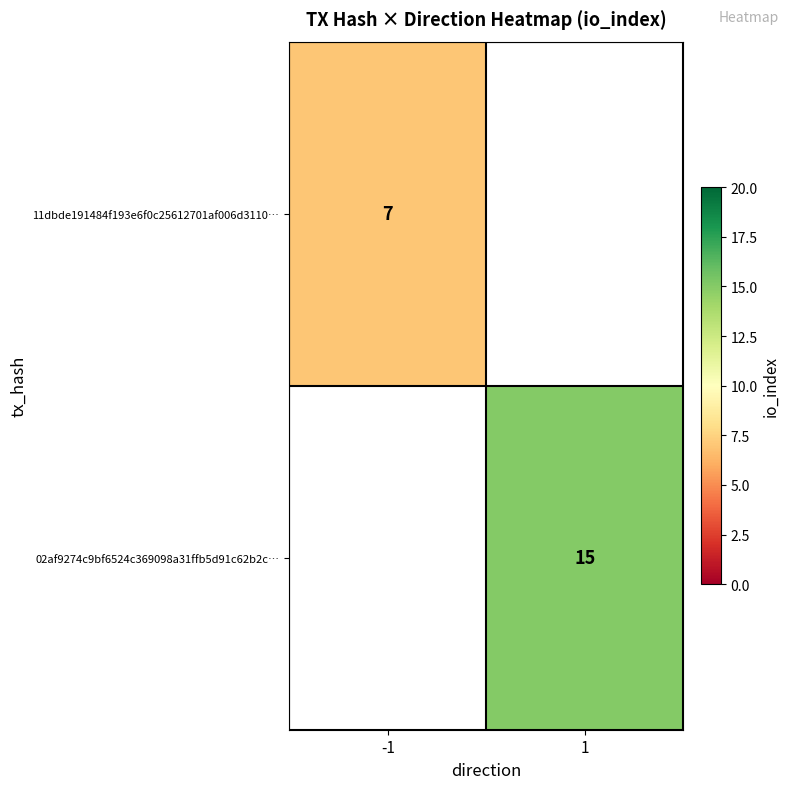

Is it true that 02af9274c9bf6524c369098a31ffb5d91c62b2c… equals 6.8 at 1?

False